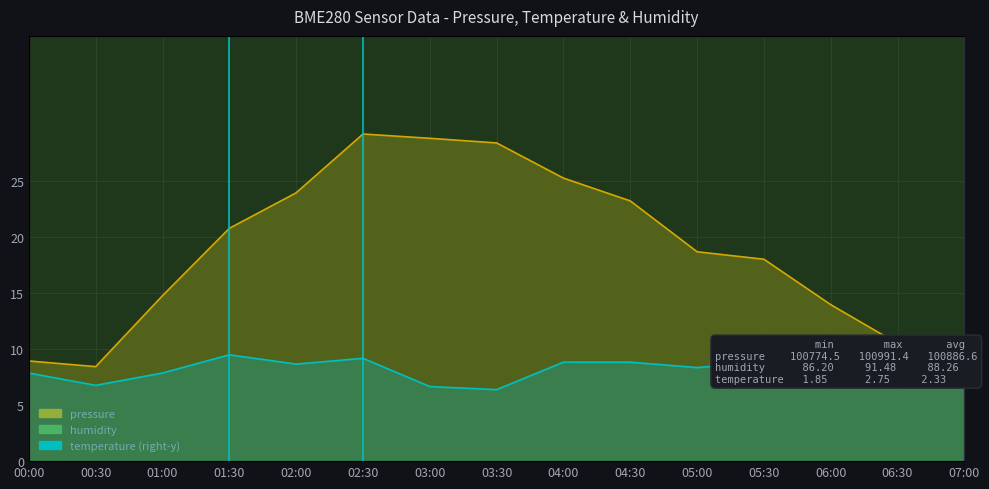

What is the sum of all values?

35.0